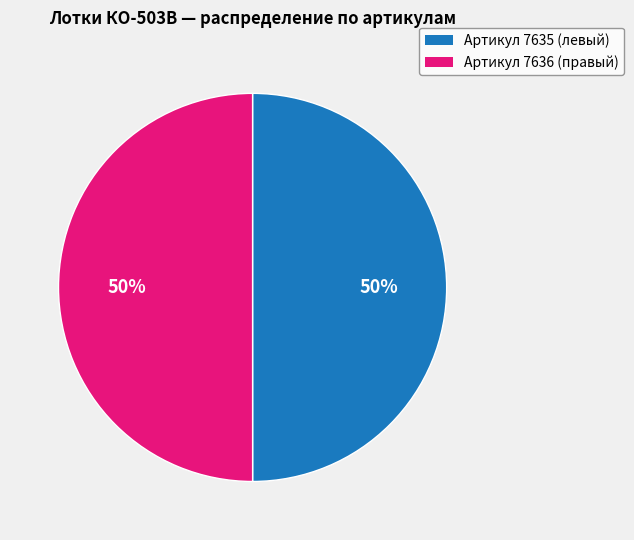

To the nearest percent, what is the average slice percentage?

50%